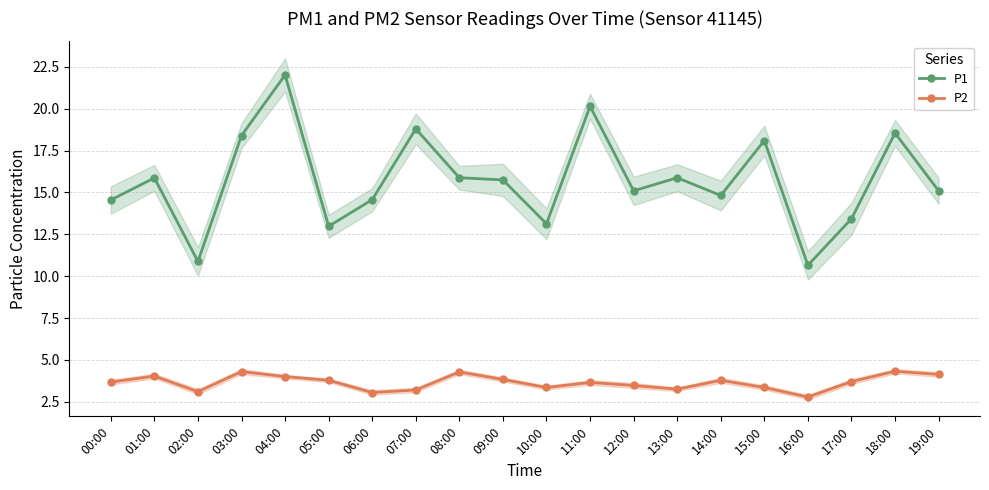

What is the highest value of the P2 series?

4.3